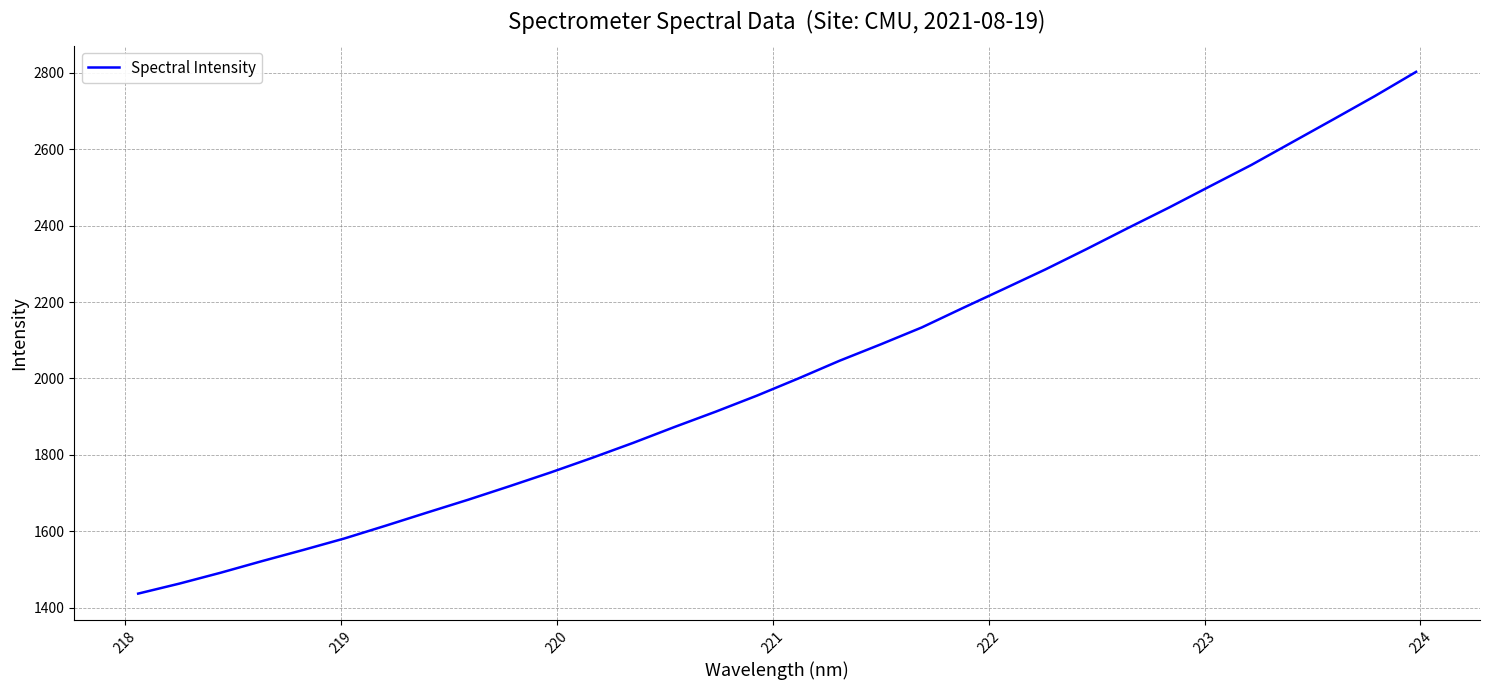

What is the minimum value shown in the chart?

1436.6